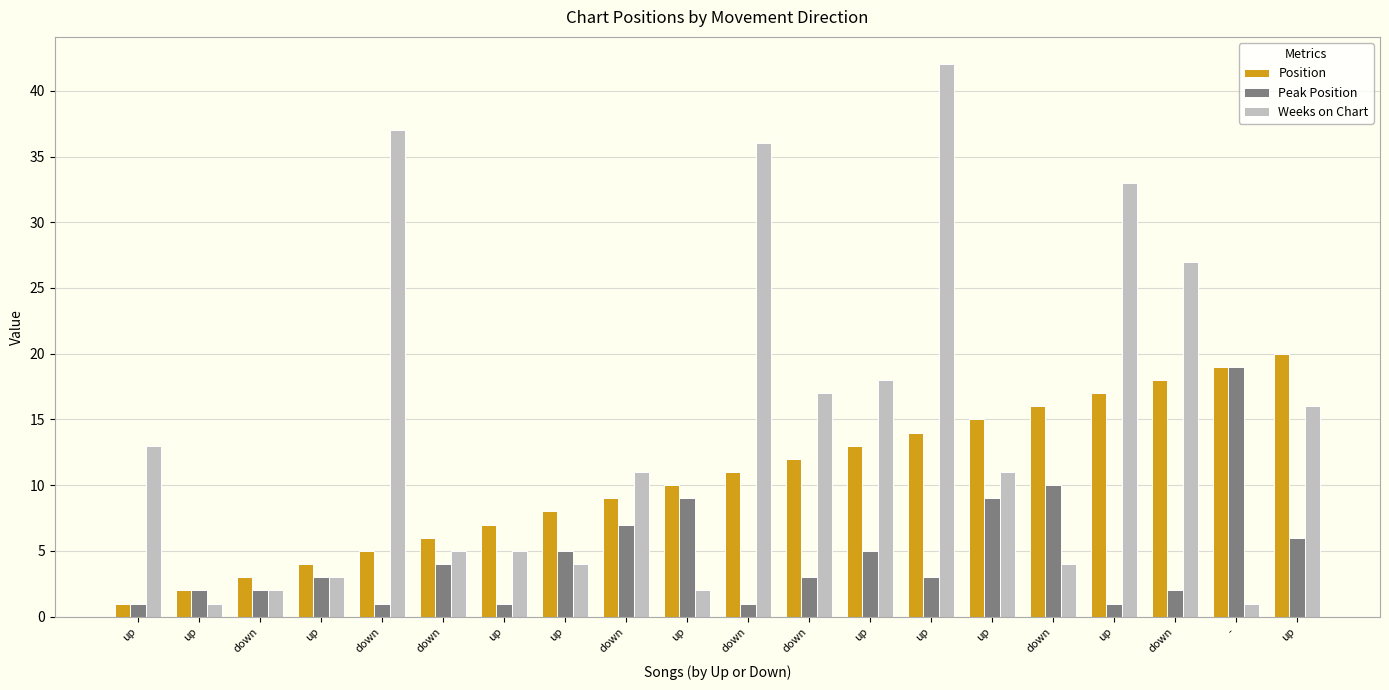

What is the sum of the Weeks on Chart values at up and down?

18